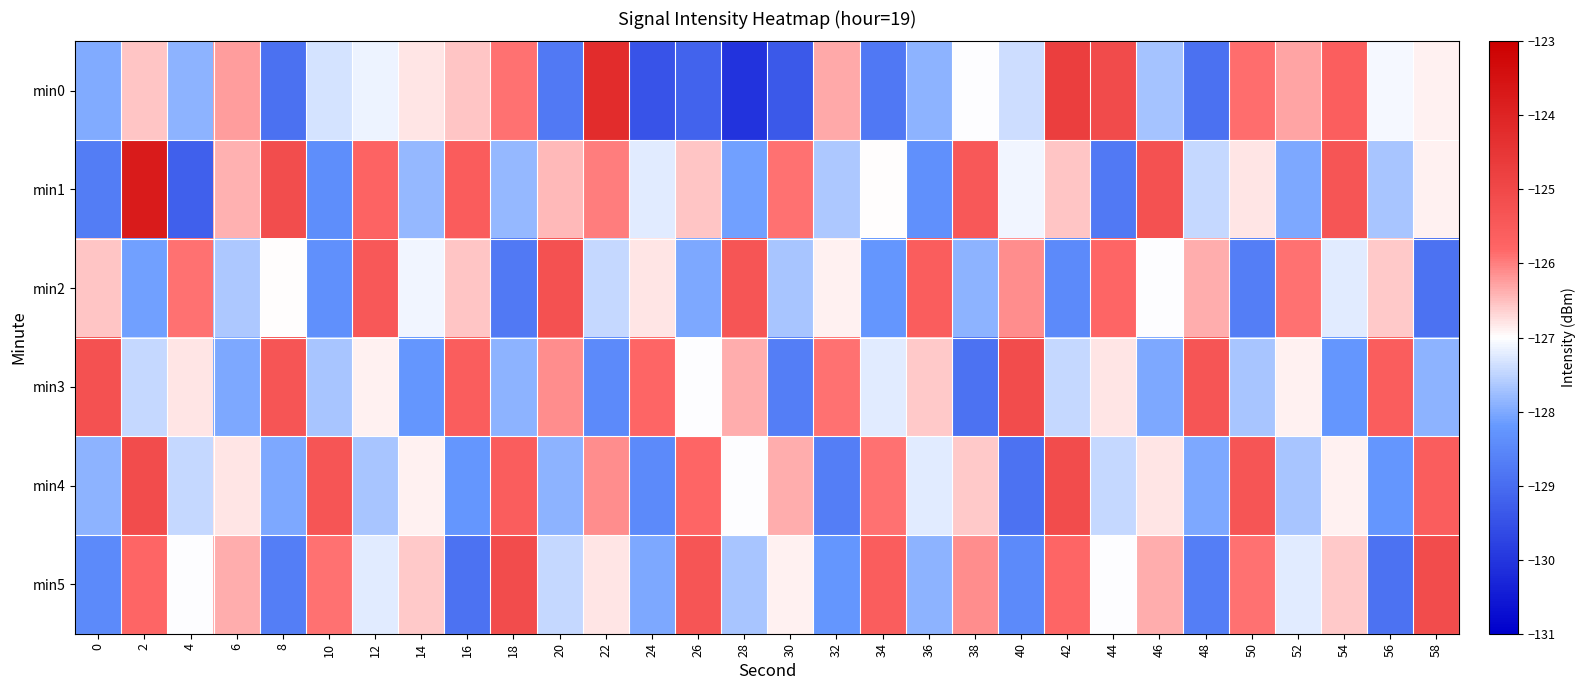

At 52, list the series in order from largest to smallest.

min2, min0, min3, min5, min4, min1